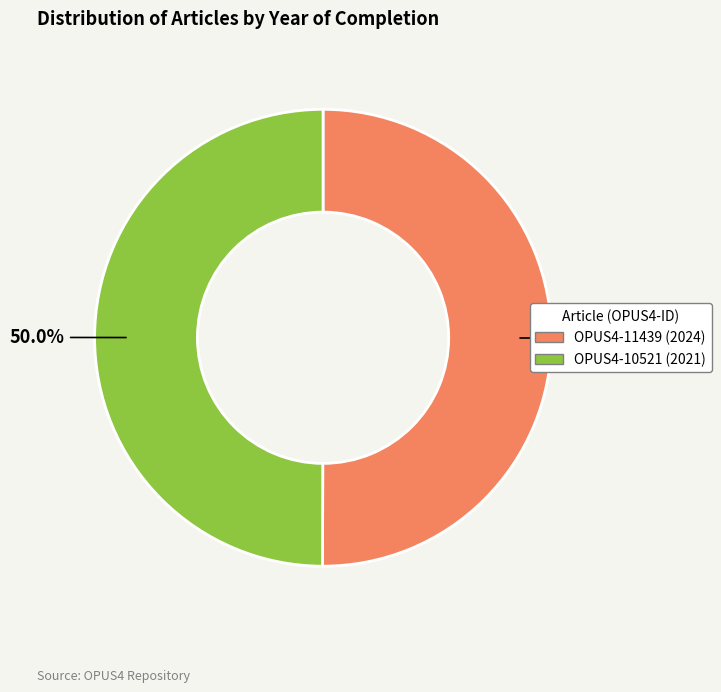

What percentage is NOT represented by OPUS4-11439?

50.0%